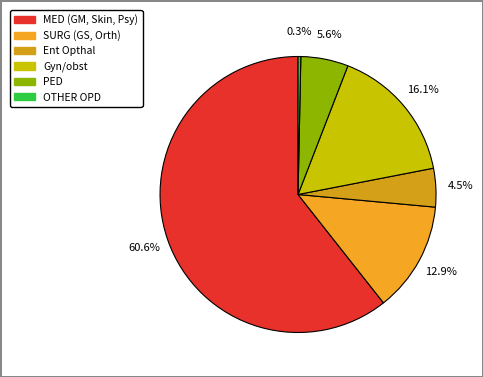

What is the majority slice?

MED (GM, Skin, Psy)